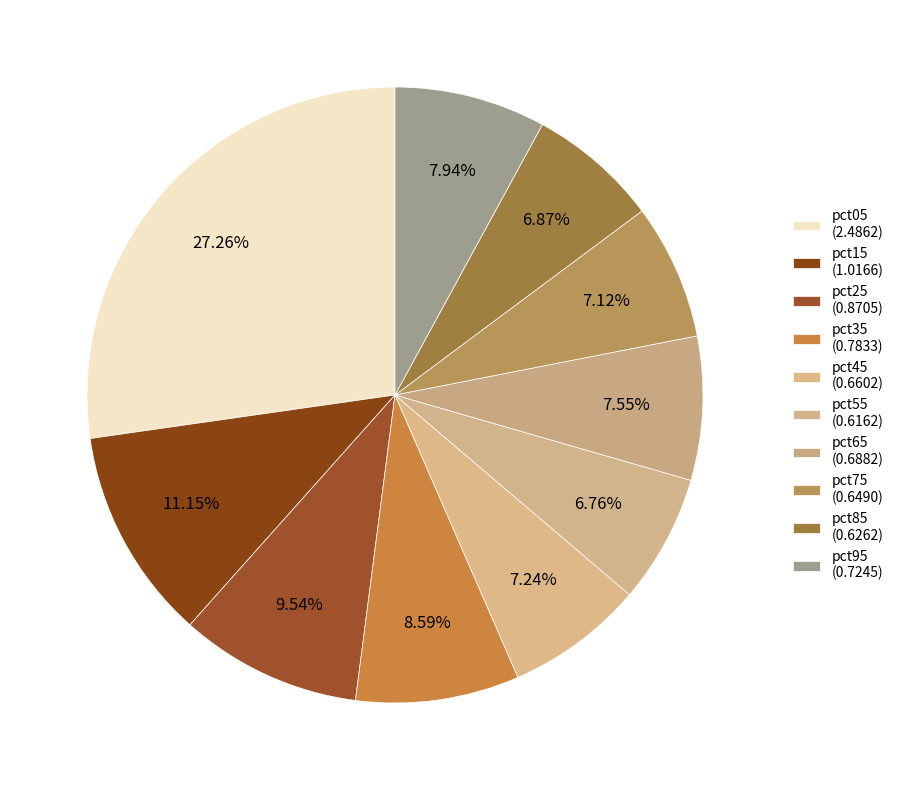

What percentage do pct05 and pct55 together represent?

34.0%